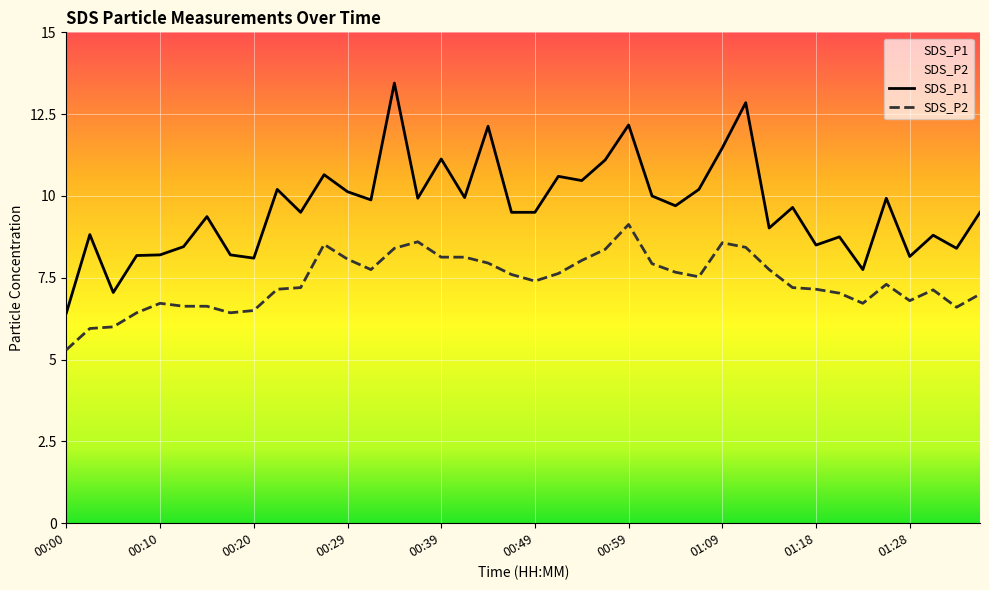

Does the chart display data point markers on the line(s)?

No